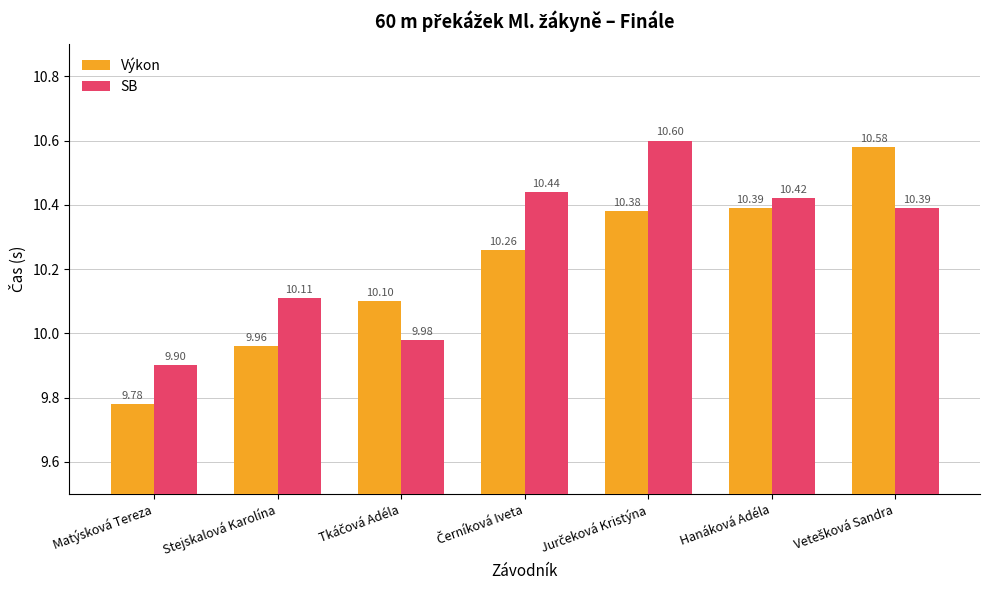

How many values in the Výkon series are below 10?

2